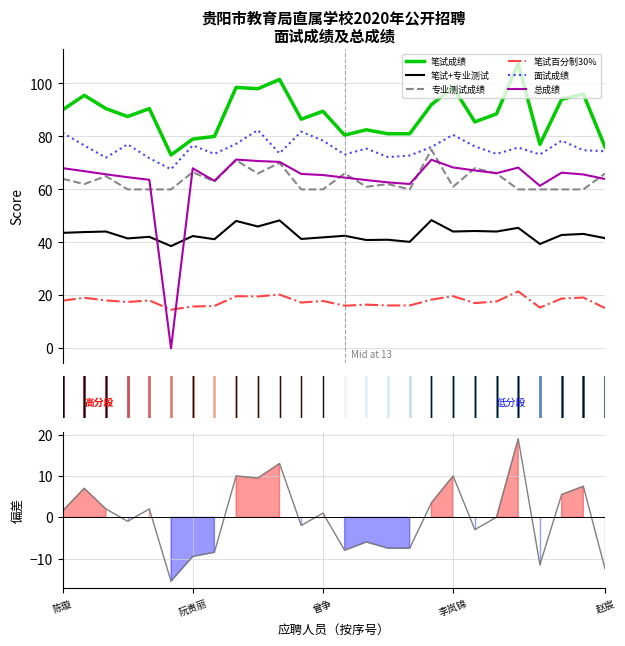

The 面试成绩 series shows 124.6 at 吴青燕. True or false?

False